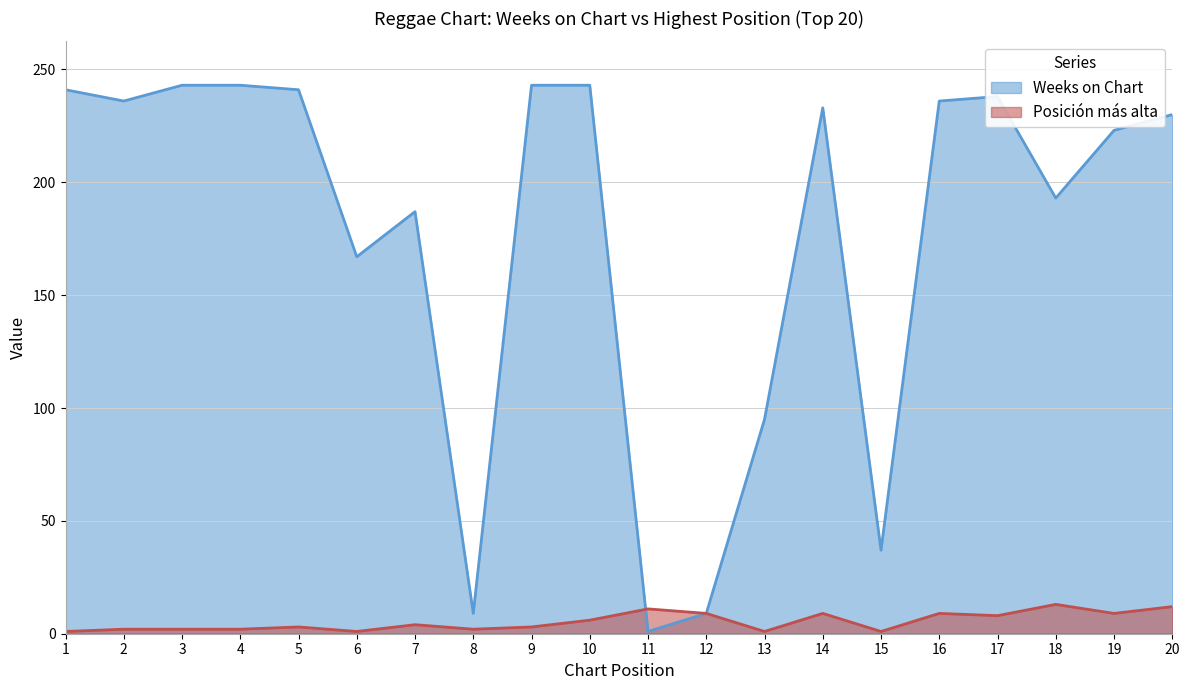

Is it true that Weeks on Chart equals 304 at 7?

False